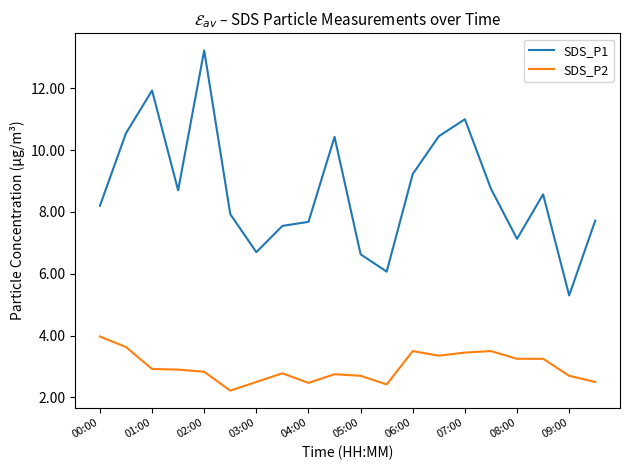

What are all the series names shown in the legend?

SDS_P1, SDS_P2